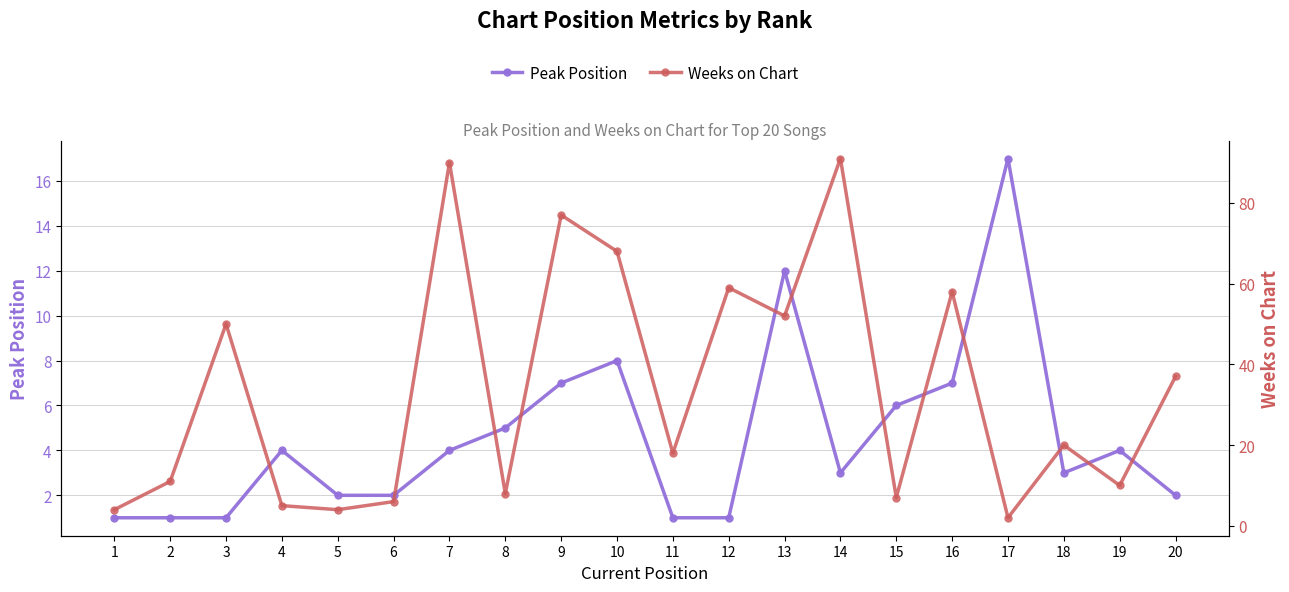

What is the difference between the maximum and minimum values in the Weeks on Chart series?

89